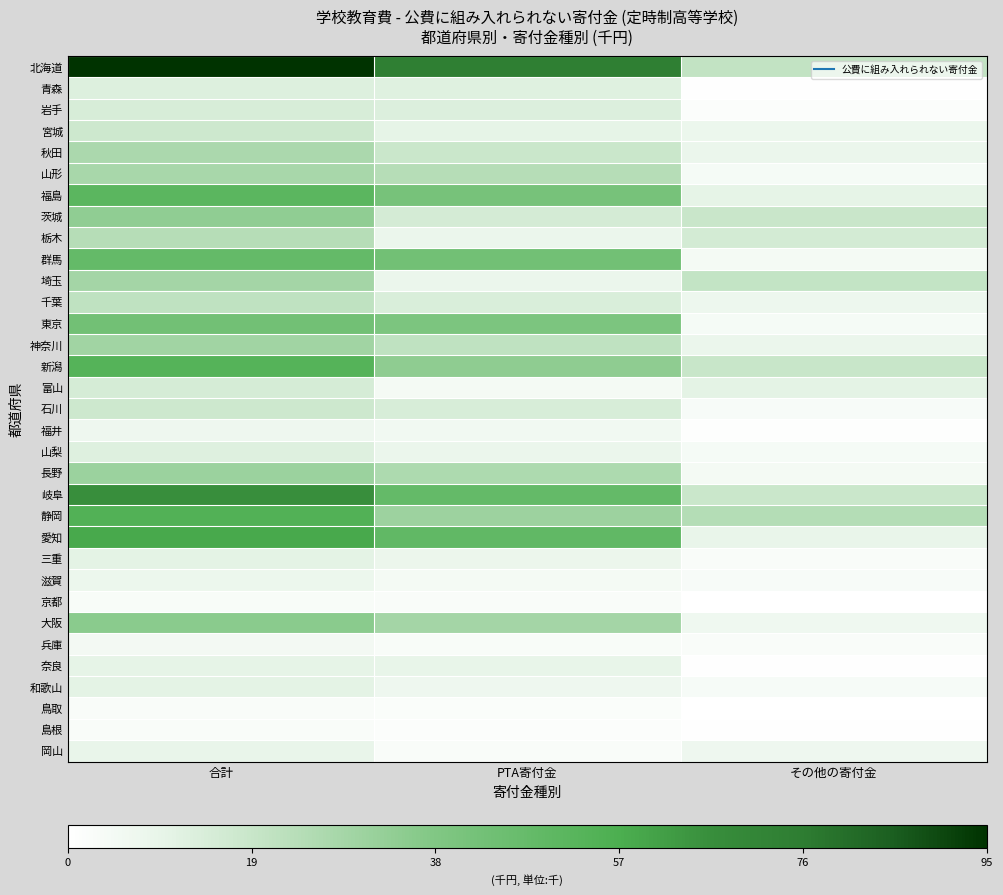

How many categories are shown in the chart?

3